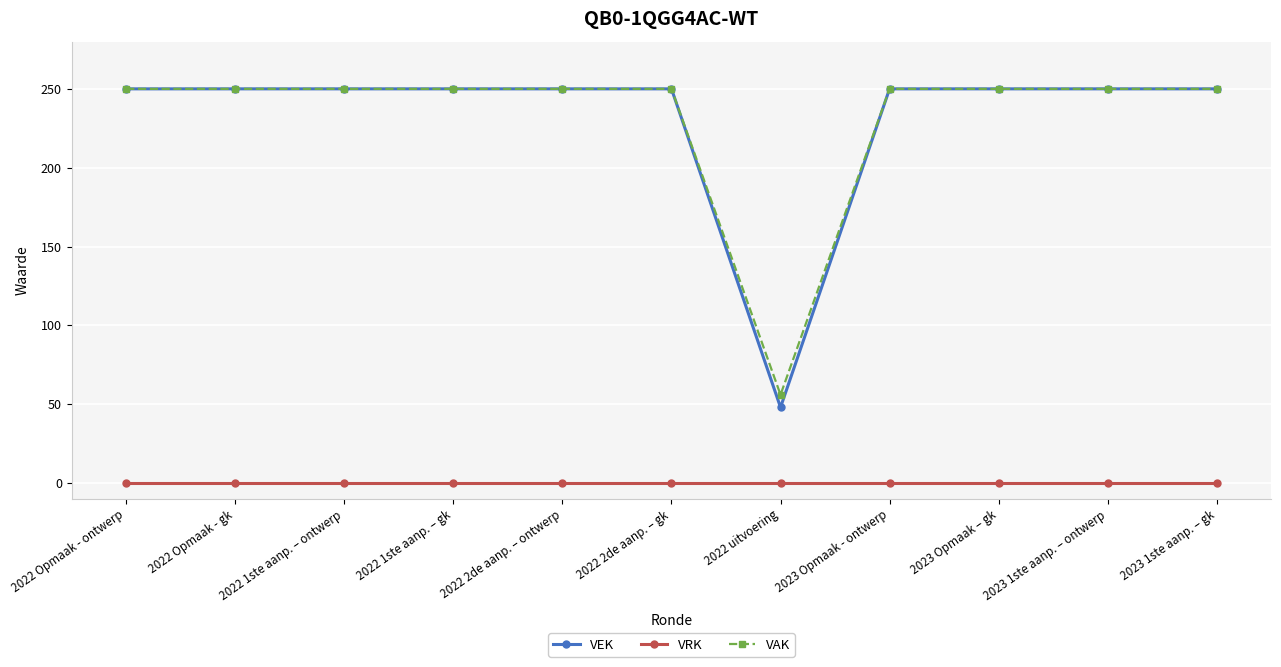

True or false: VEK and VRK cross at least once.

False